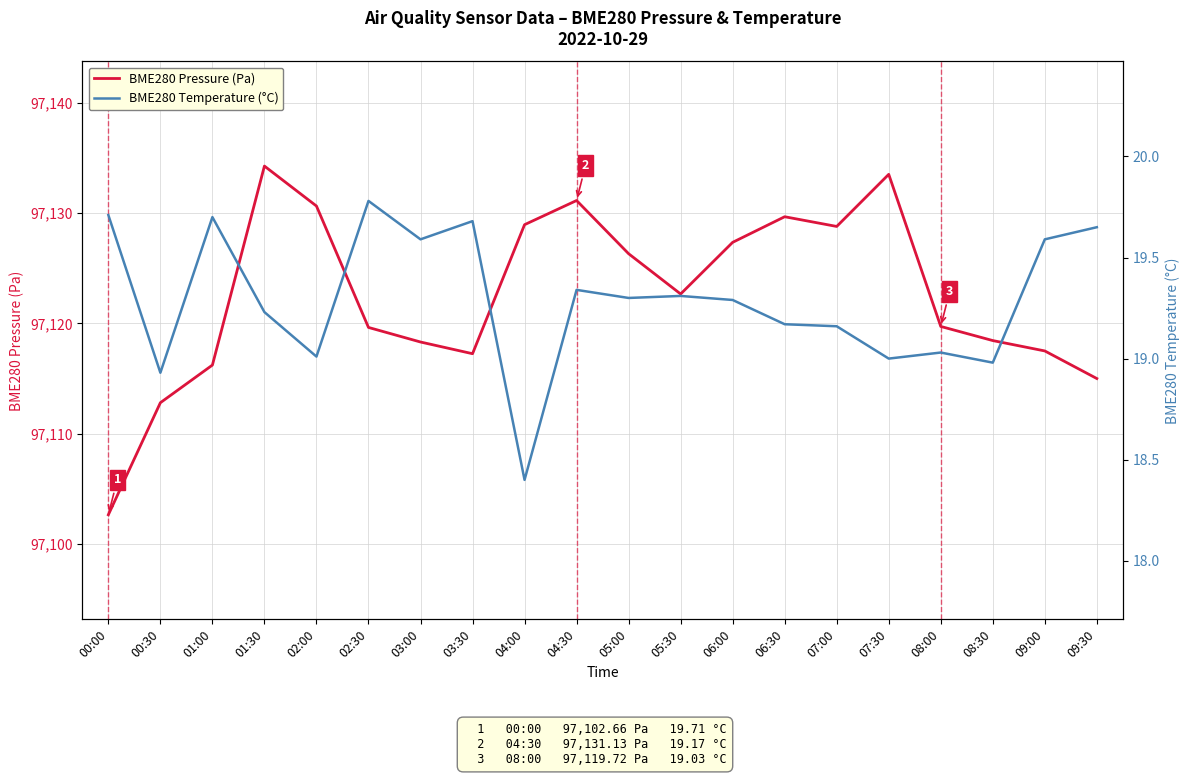

True or false: BME280 Temperature (°C) has more than 0 interior local peaks.

True